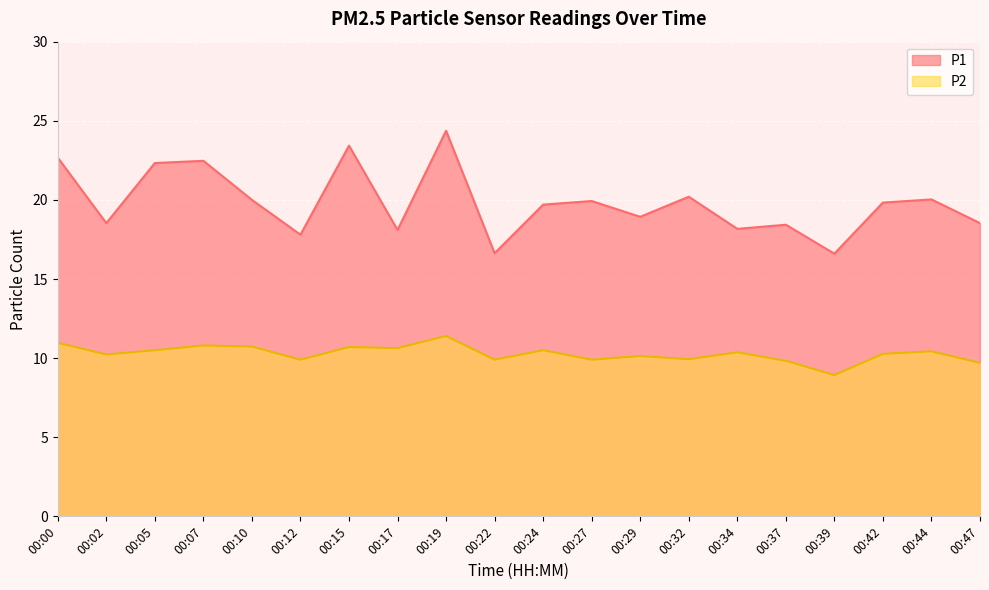

What is the difference between the maximum and minimum values in the P2 series?

2.5